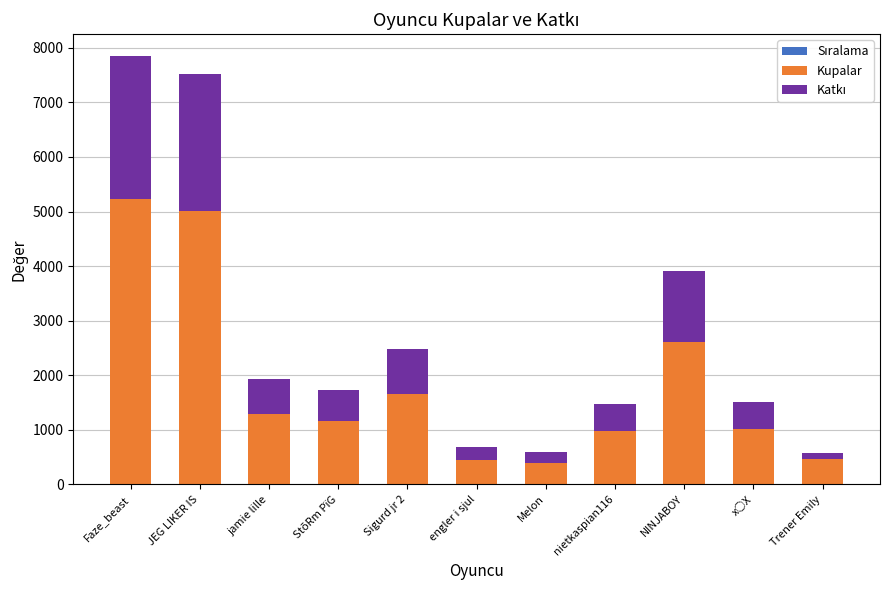

Where is Sıralama nearest to the value 6?

engler i sjul